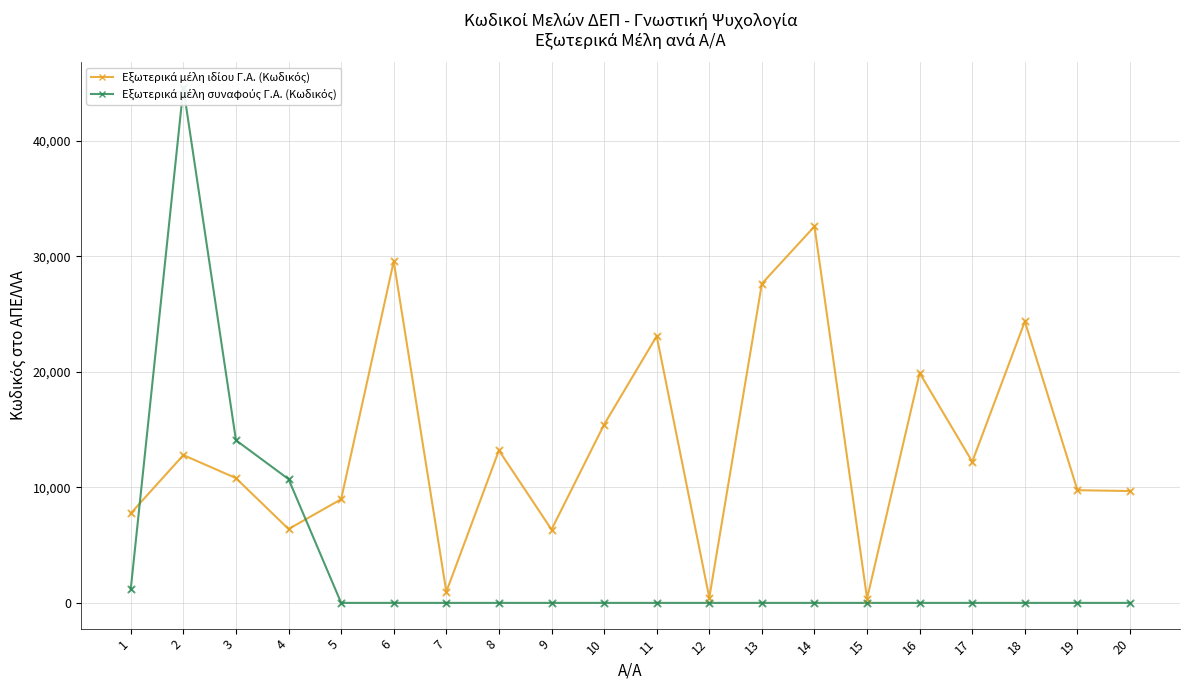

At how many categories does at least one series exceed 29706?

2